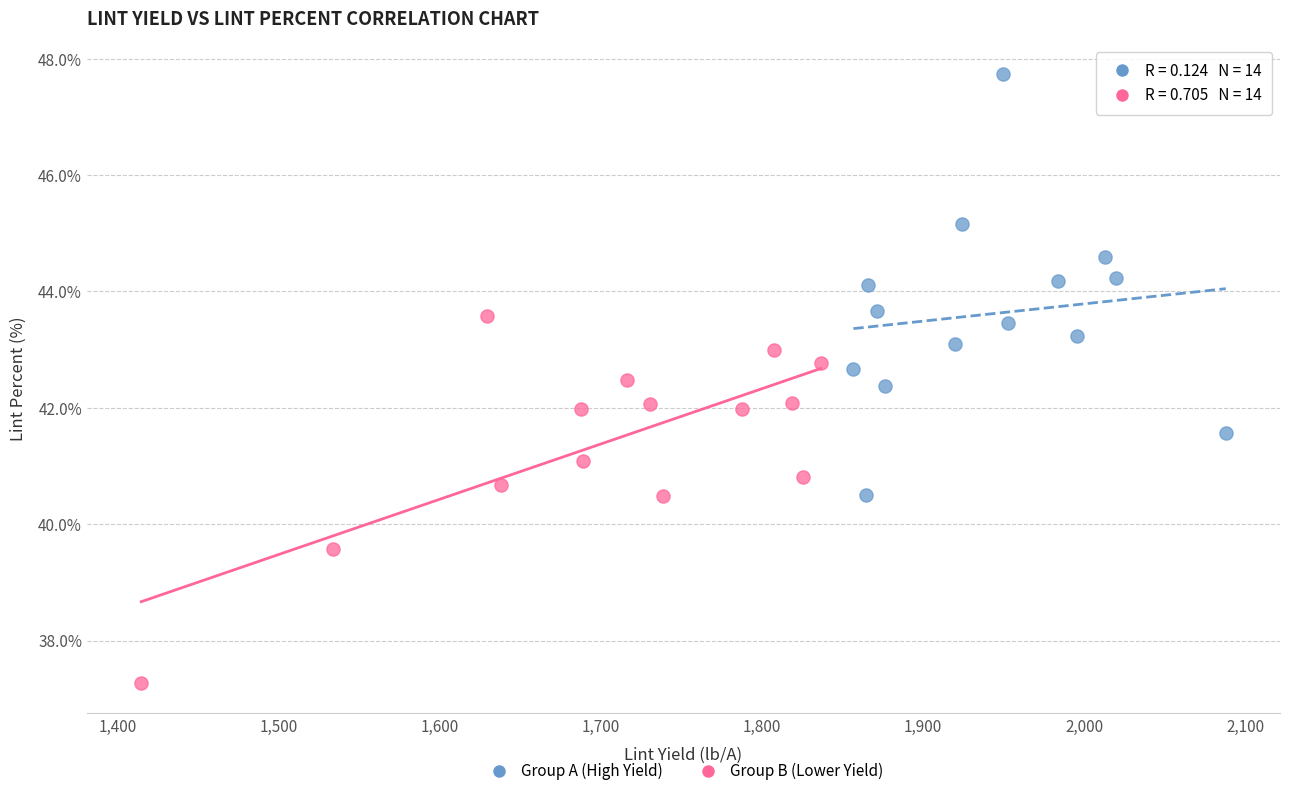

Which series has the widest spread of Y values?

Group A (High Yield)